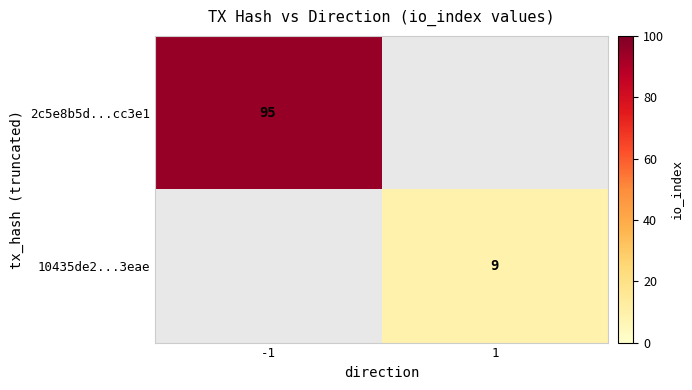

True or false: 2c5e8b5d...cc3e1 has a value of 129 at -1.

False